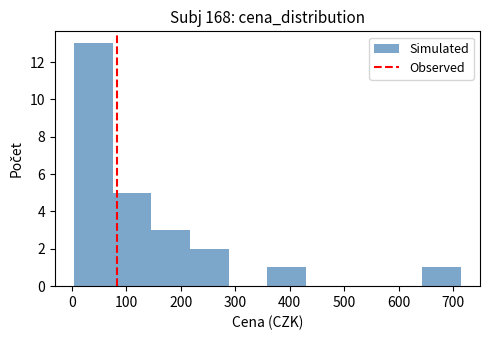

Reading left to right, list every bar in this chart as the range it spans on the x-axis followed by its height. Neither the bar edges nor the heights are printed on the chart, so give them approximately, as read against the axes.

0 to 70: 13
70 to 150: 5
150 to 220: 3
220 to 290: 2
290 to 360: 0
360 to 430: 1
430 to 500: 0
500 to 570: 0
570 to 640: 0
640 to 710: 1